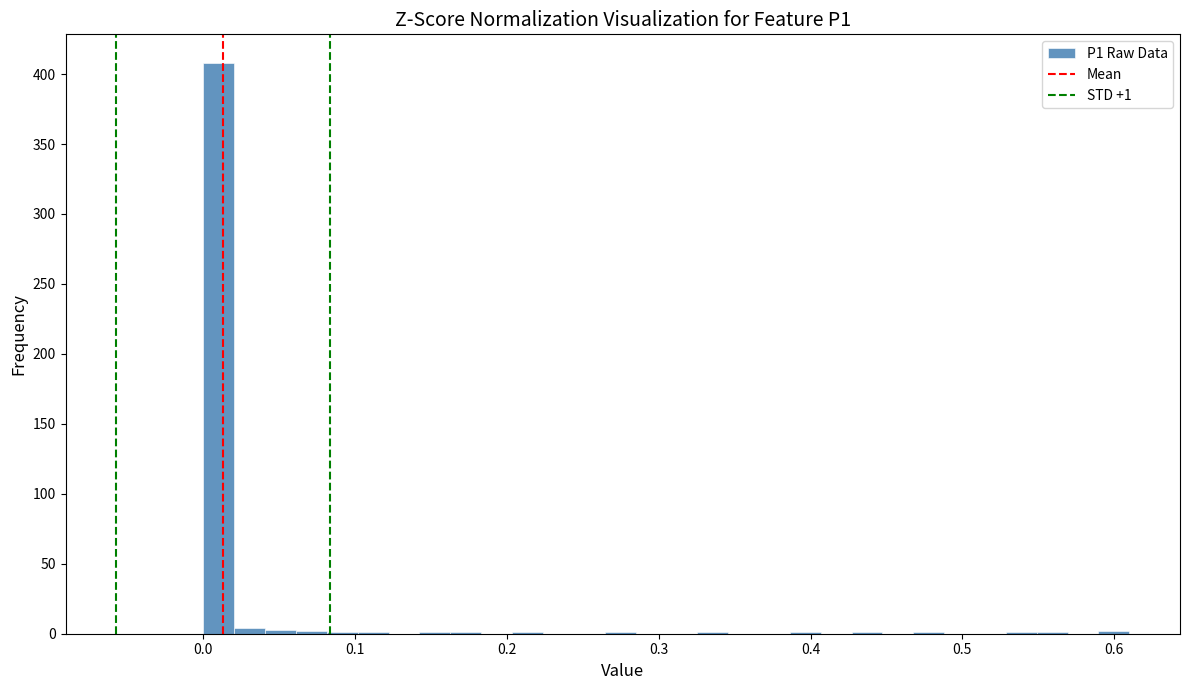

Read against the x-axis, roughly where is the centre of the tallest bar?

0.01